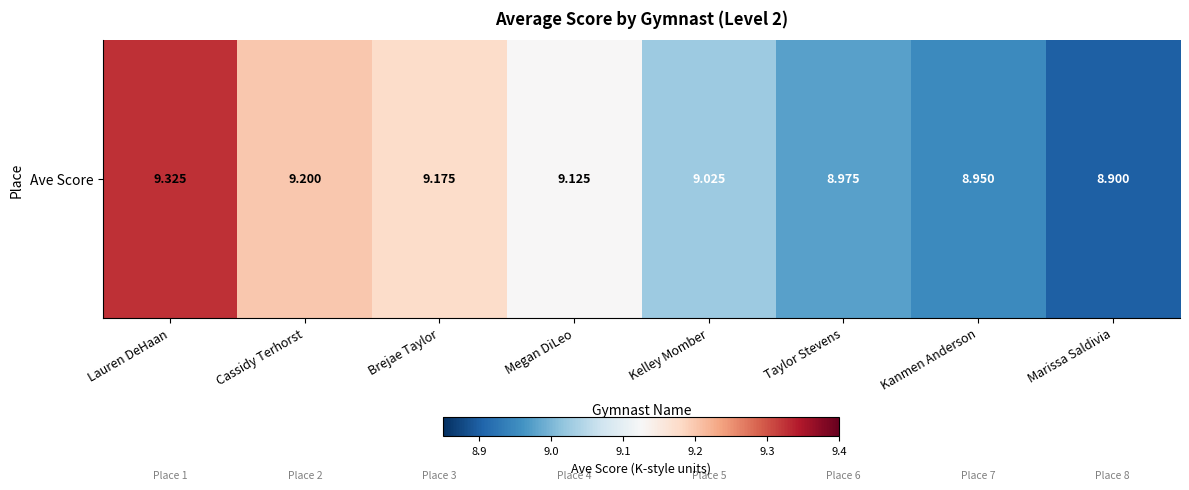

Where is the data nearest to the value 9?

Kelley Momber